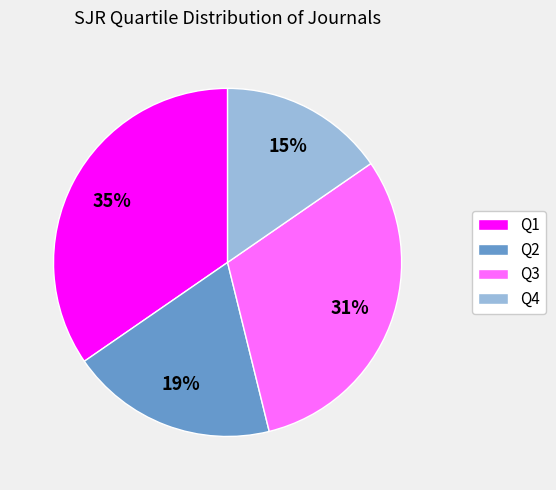

What is the ratio of the value at Q3 to the value at Q2?

1.6